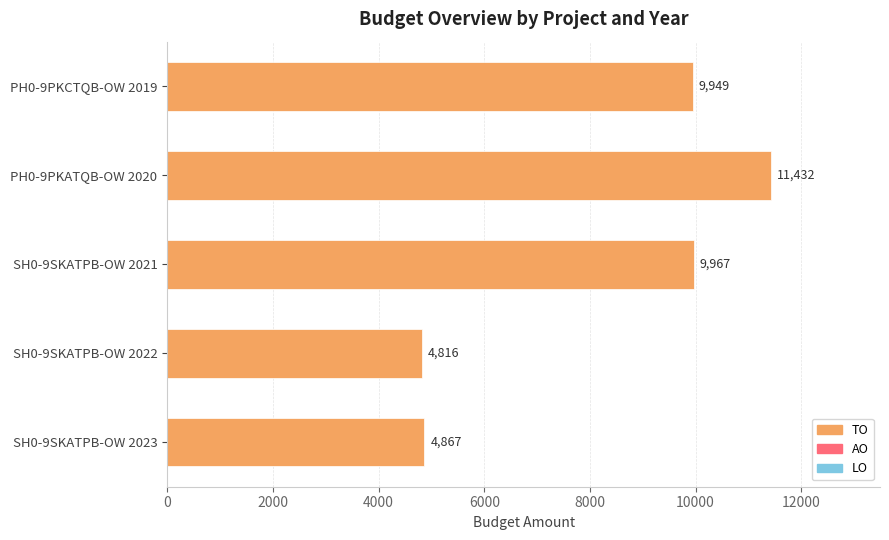

Where is the data nearest to the value 8124?

PH0-9PKCTQB-OW 2019